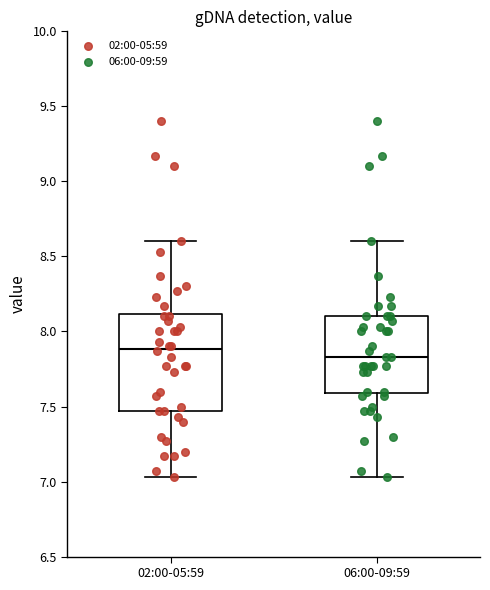

Reading left to right, transcribe this box plot: for each box, give where its median line is, the range the box spans, and where its two whiskers end, as read against the y-axis. The values are not printed on the chart, so give them approximately, as read against the axis.

02:00-05:59: median 7.90, box 7.45 to 8.10, whiskers 7.05 to 8.60
06:00-09:59: median 7.85, box 7.60 to 8.10, whiskers 7.05 to 8.60